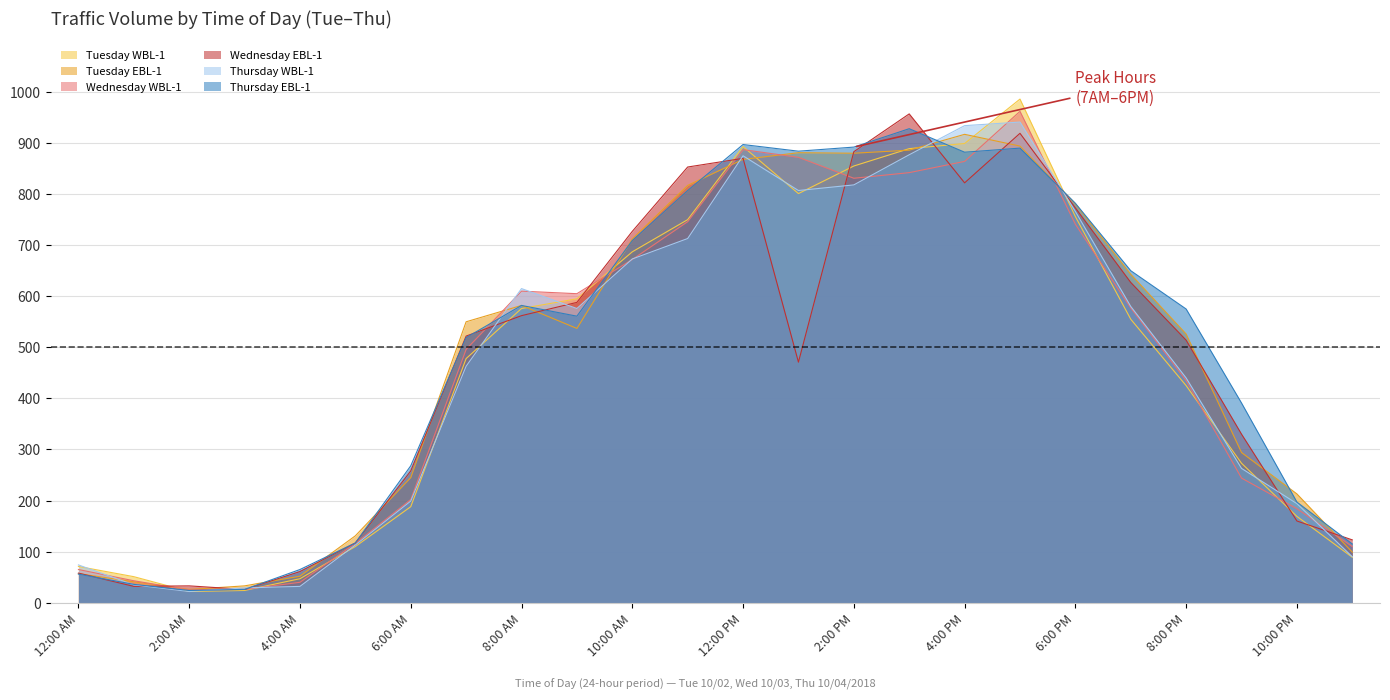

What is the maximum value shown in the chart?

986